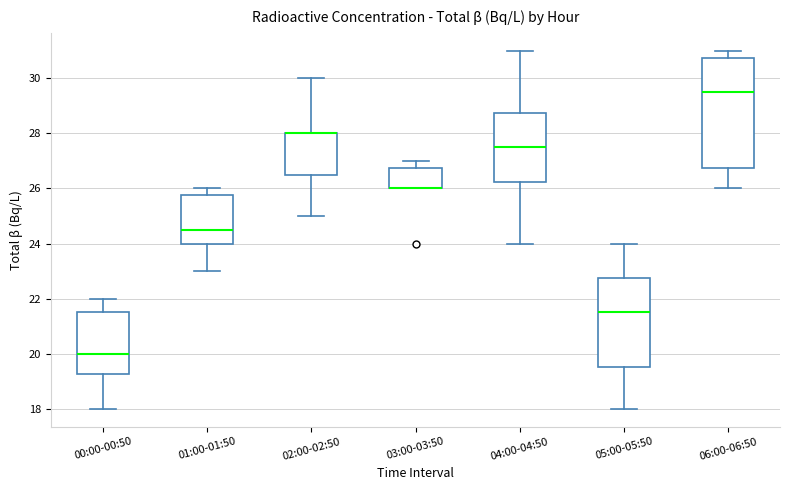

Reading left to right, transcribe this box plot: for each box, give where its median line is, the range the box spans, and where its two whiskers end, as read against the y-axis. The values are not printed on the chart, so give them approximately, as read against the axis.

00:00-00:50: median 20.0, box 19.2 to 21.6, whiskers 18.0 to 22.0
01:00-01:50: median 24.6, box 24.0 to 25.8, whiskers 23.0 to 26.0
02:00-02:50: median 28.0 (drawn on the box's upper edge), box 26.6 to 28.0, whiskers 25.0 to 30.0
03:00-03:50: median 26.0 (drawn on the box's lower edge), box 26.0 to 26.8, whiskers 26.0 to 27.0
04:00-04:50: median 27.6, box 26.2 to 28.8, whiskers 24.0 to 31.0
05:00-05:50: median 21.6, box 19.6 to 22.8, whiskers 18.0 to 24.0
06:00-06:50: median 29.6, box 26.8 to 30.8, whiskers 26.0 to 31.0